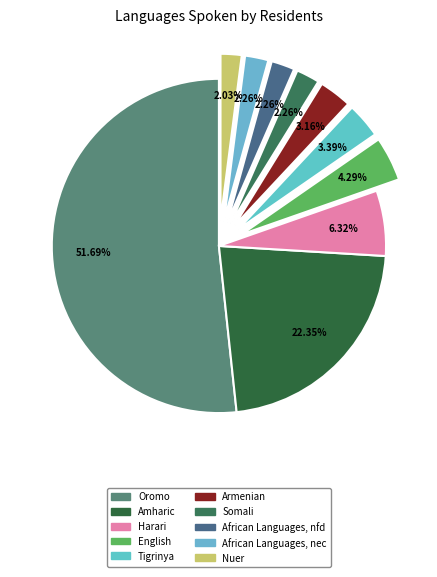

To the nearest percent, what is the difference between the Tigrinya and Somali slice percentages?

1%